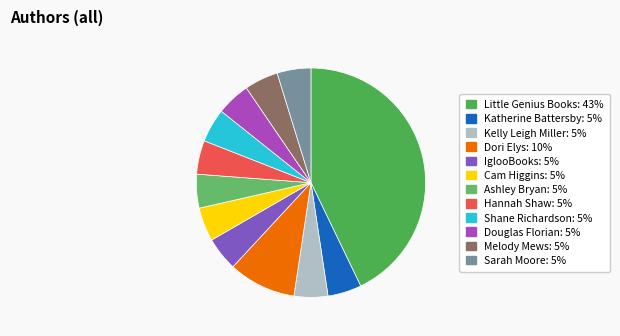

Which slice is the smallest?

Katherine Battersby